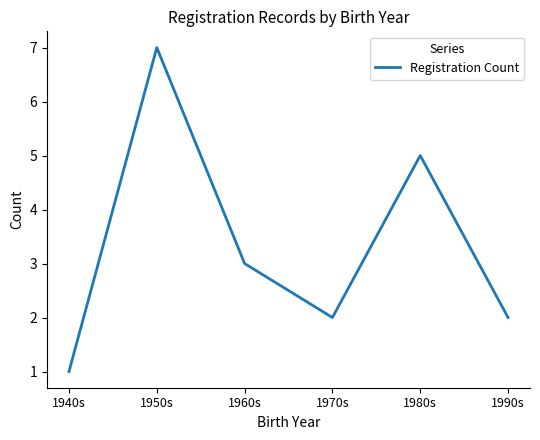

Where does the data first go above 3?

1950s